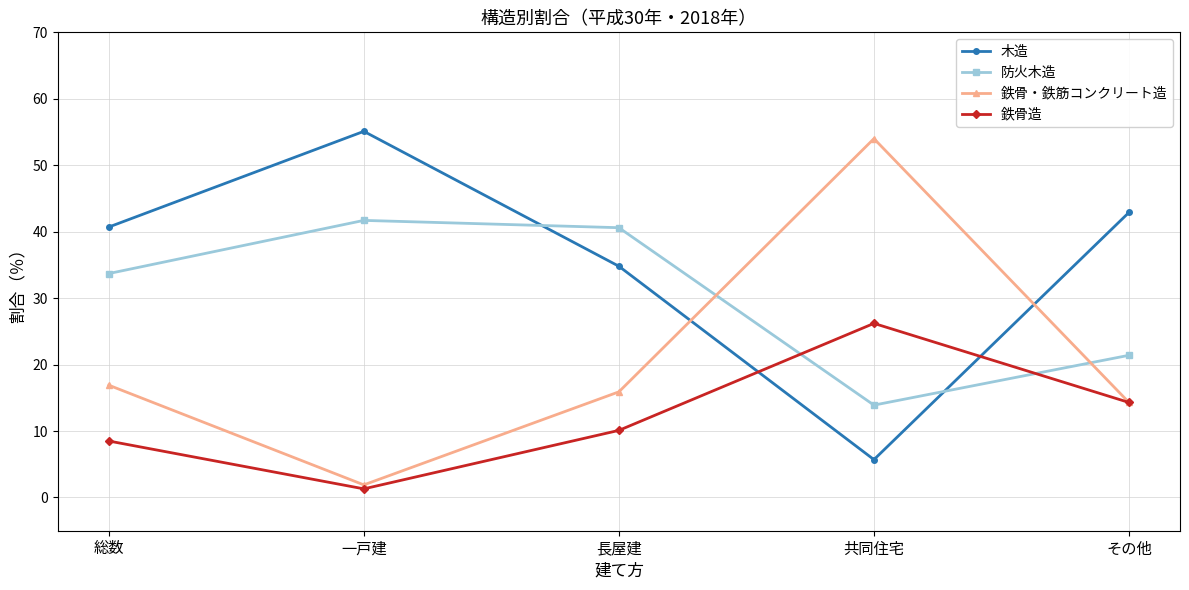

How many intersections are there between 木造 and 鉄骨造?

2